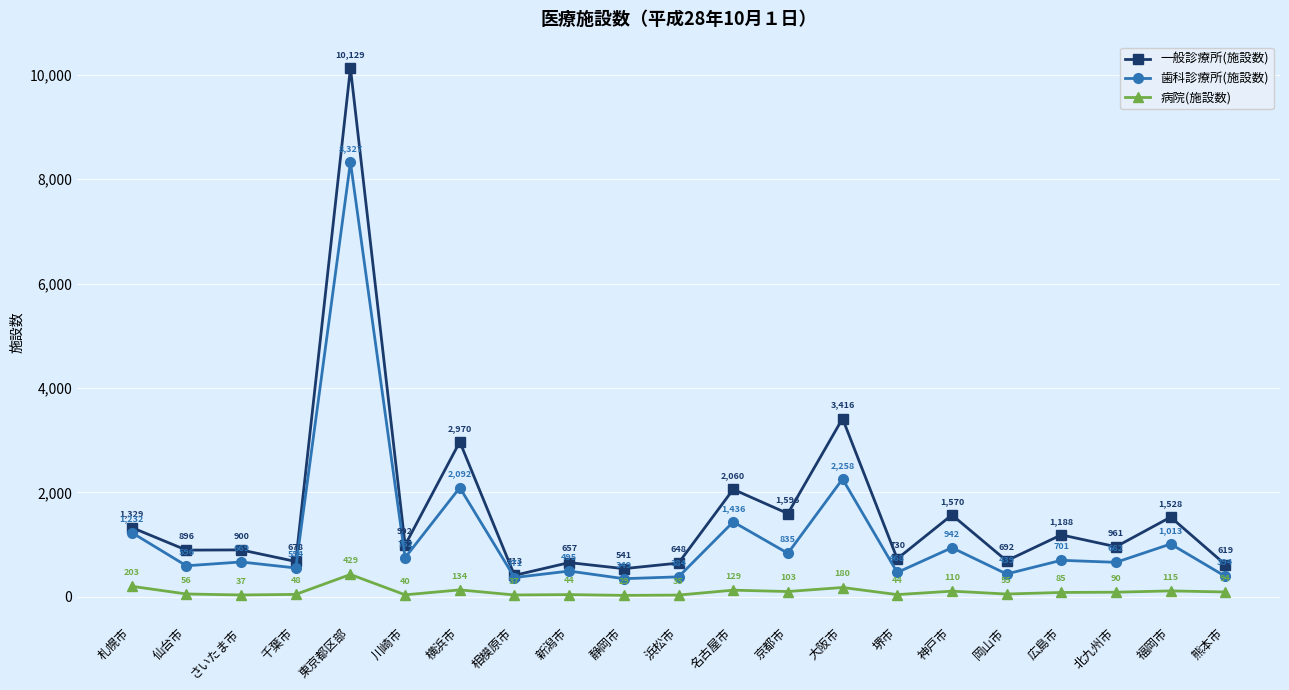

How many interior local peaks does the 一般診療所(施設数) series have?

9